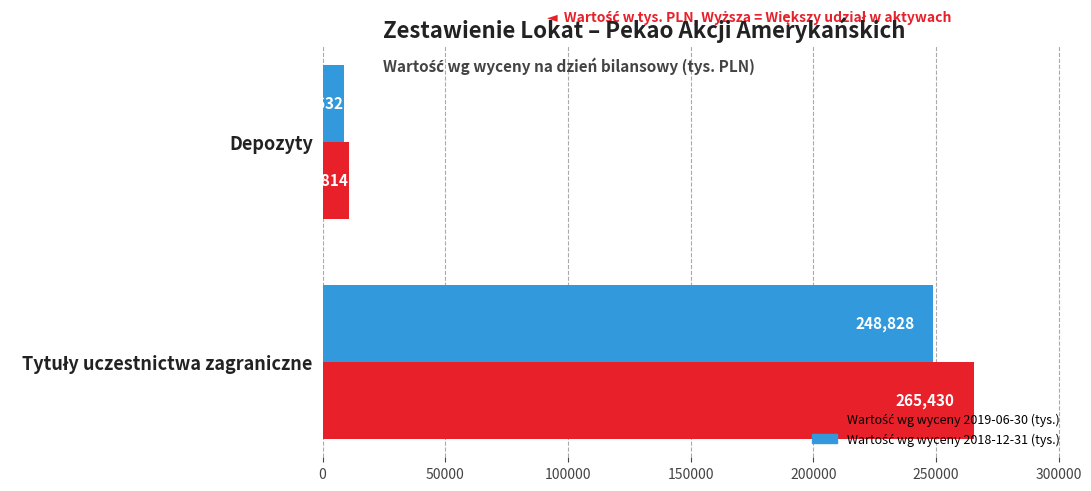

What is the smallest value displayed?

8632